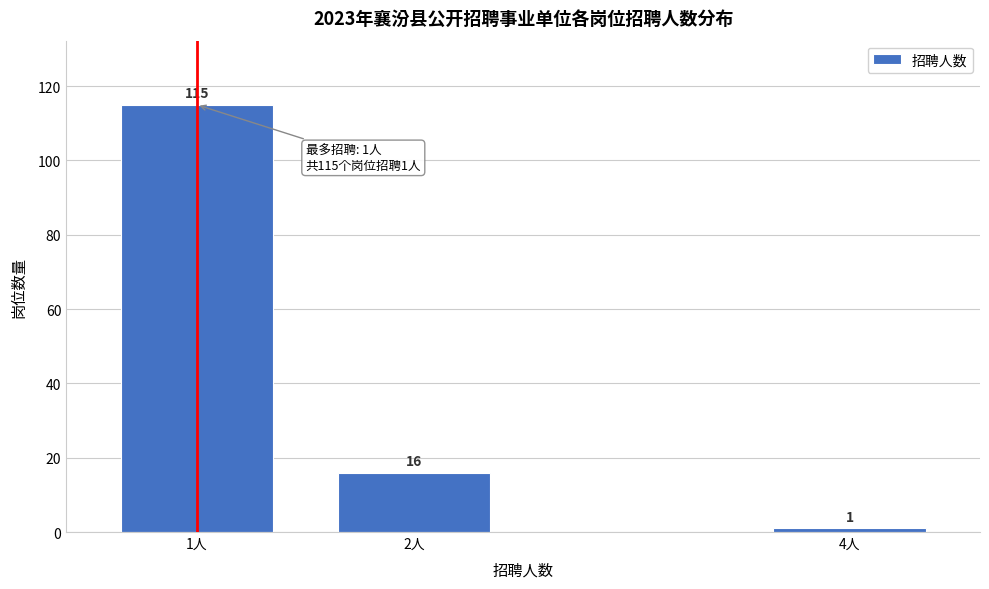

Reading right to left, what are all the values shown in this chart?

4人=1	2人=16	1人=115